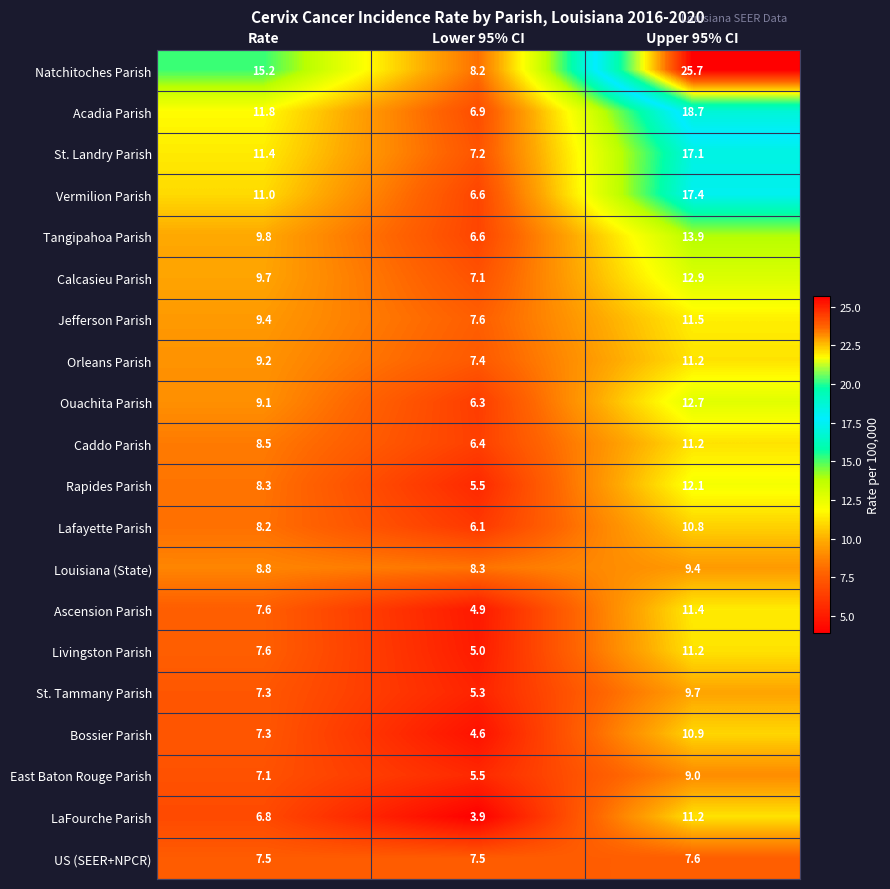

At which category is the sum across all series the highest?

Upper 95% CI